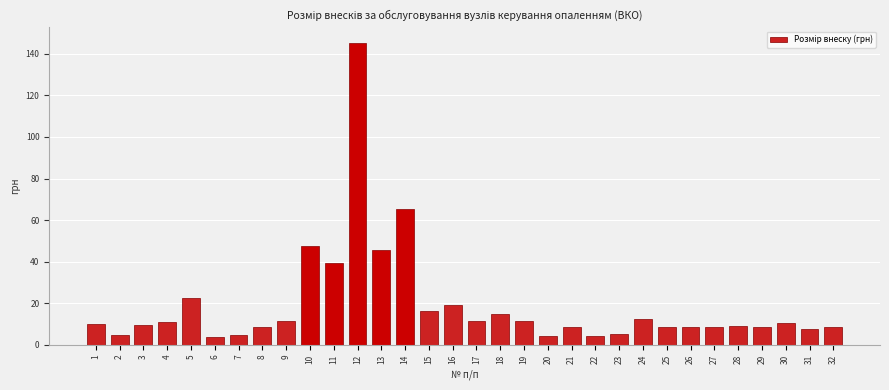

Which label corresponds to the largest value in the chart?

12